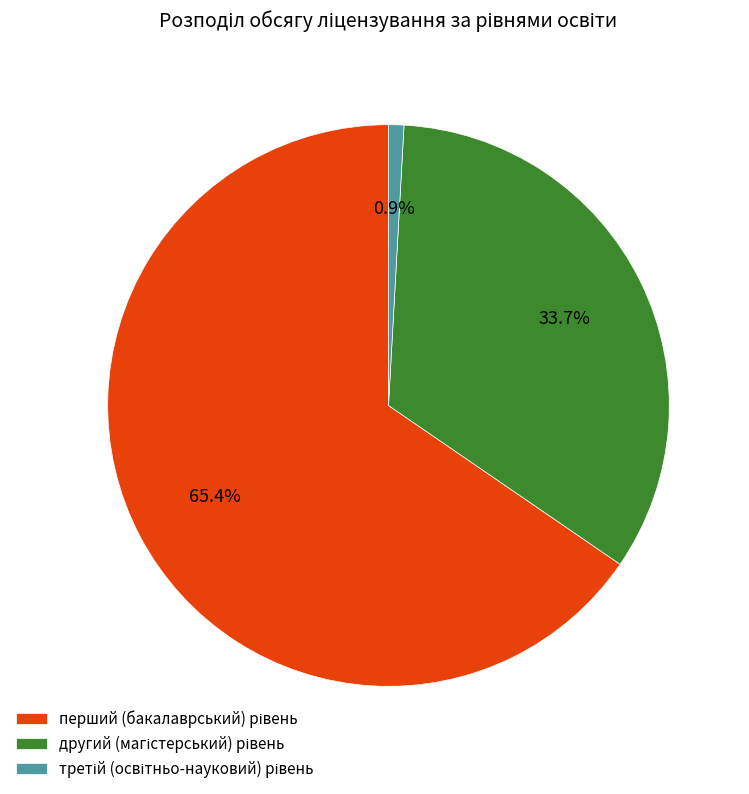

Does any single category account for the majority?

Yes